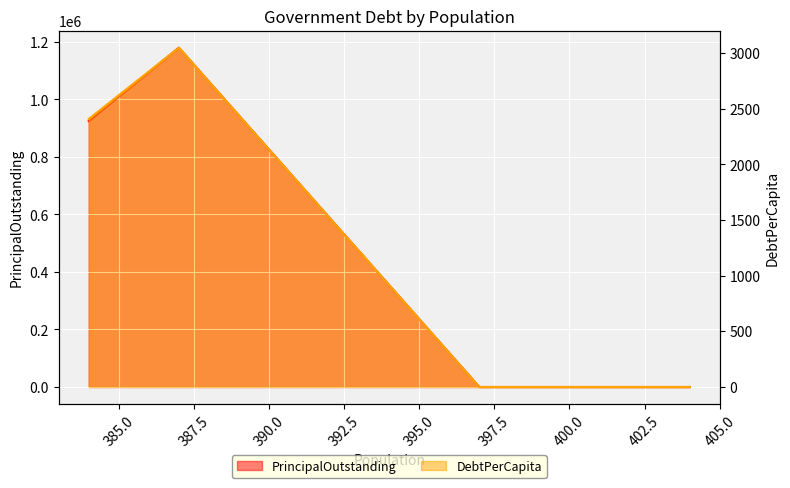

How many values in PrincipalOutstanding are above zero?

2